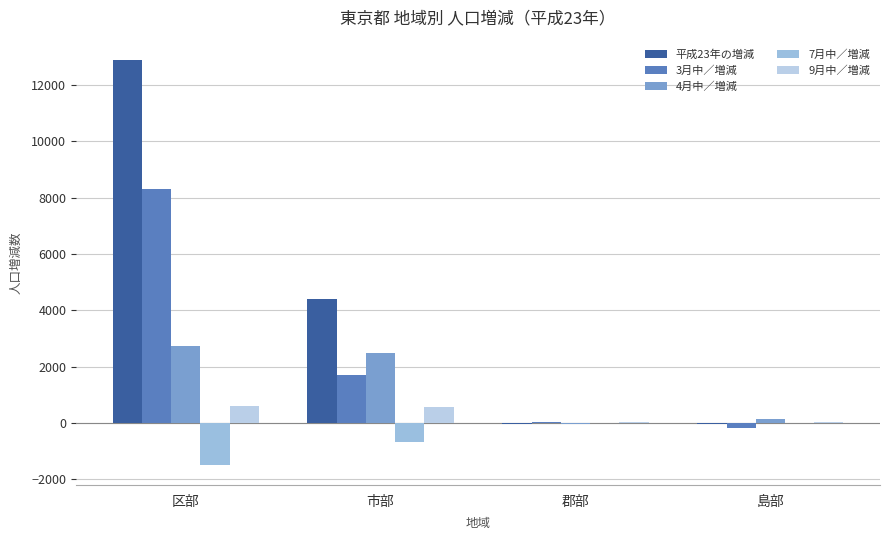

Which category has the lowest value in the 4月中／増減 series?

郡部